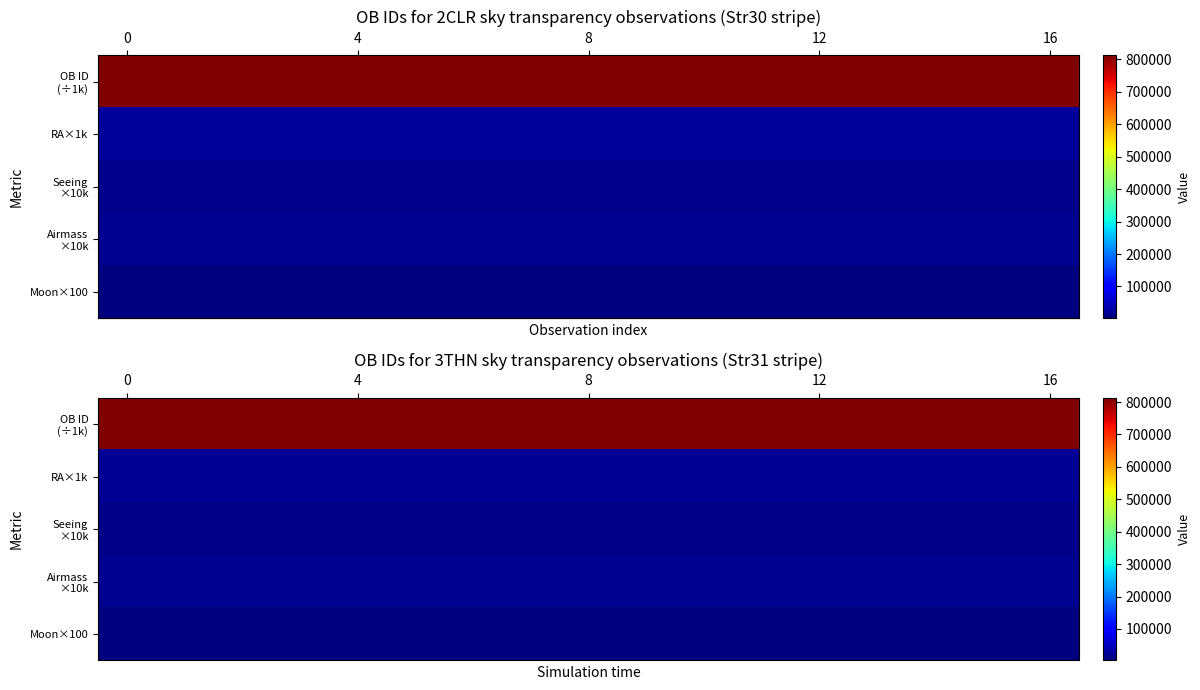

At which category does the chart reach its peak across all series?

16